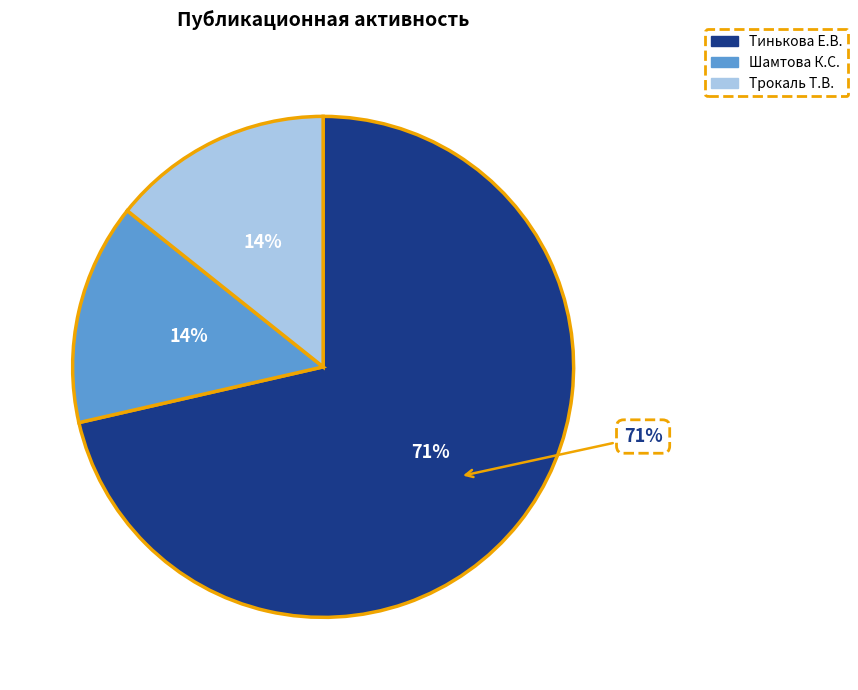

To the nearest percent, what is the difference between the largest and smallest slice percentages?

57%